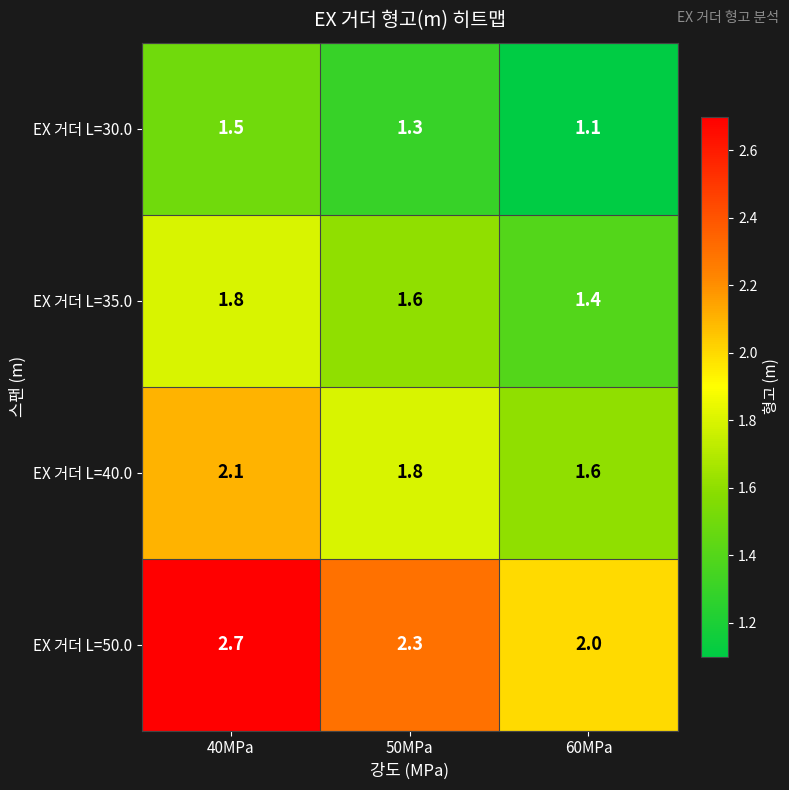

Reading right to left, what are all the values shown in this chart?

EX 거더 L=30.0: 60MPa=1.1	50MPa=1.3	40MPa=1.5
EX 거더 L=35.0: 60MPa=1.4	50MPa=1.6	40MPa=1.8
EX 거더 L=40.0: 60MPa=1.6	50MPa=1.8	40MPa=2.1
EX 거더 L=50.0: 60MPa=2.0	50MPa=2.3	40MPa=2.7